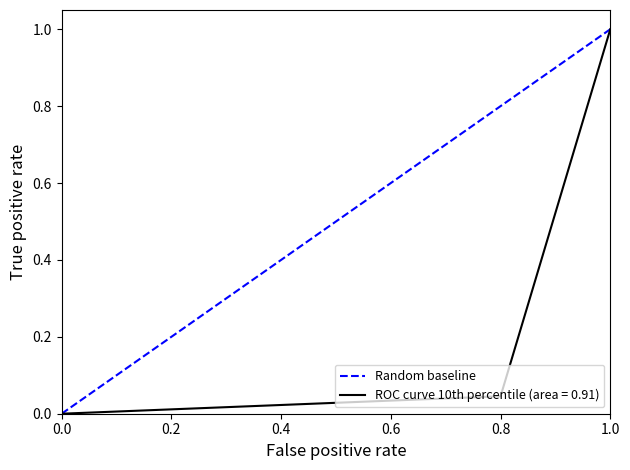

Reading left to right, what are all the values shown in this chart?

0	1